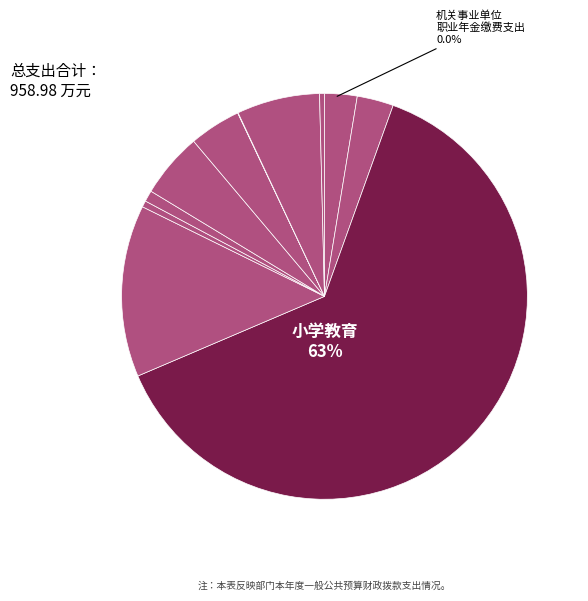

To the nearest percent, what portion does 其他社会保障和就业支出 represent?

1%